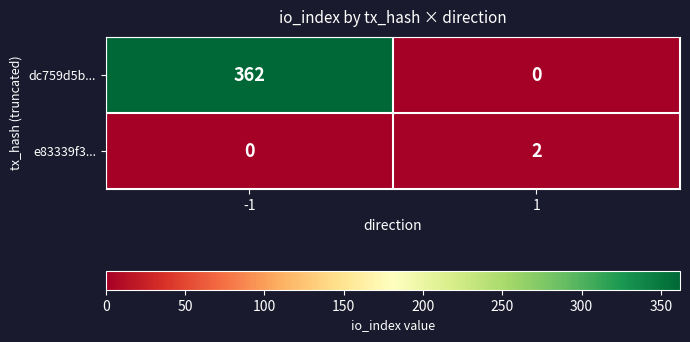

List the series in order of their overall mean, lowest first.

e83339f3..., dc759d5b...